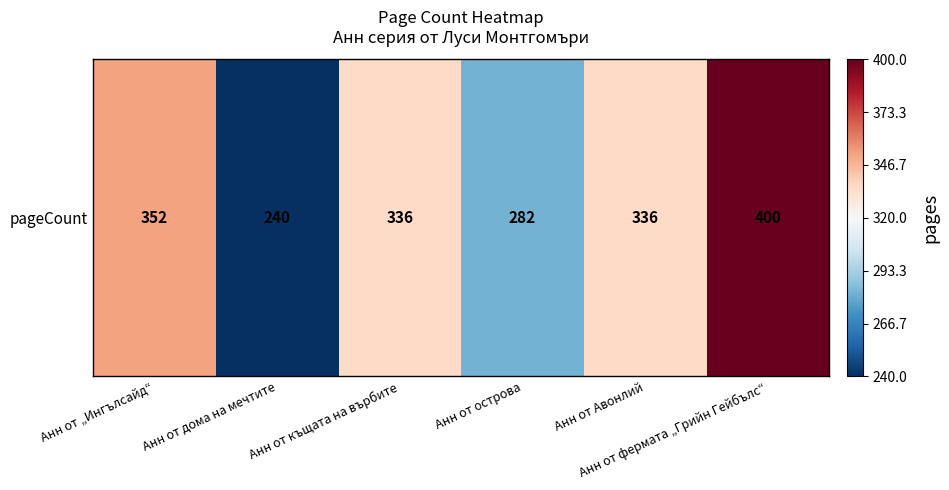

The value at Анн от „Ингълсайд“ is 563. True or false?

False